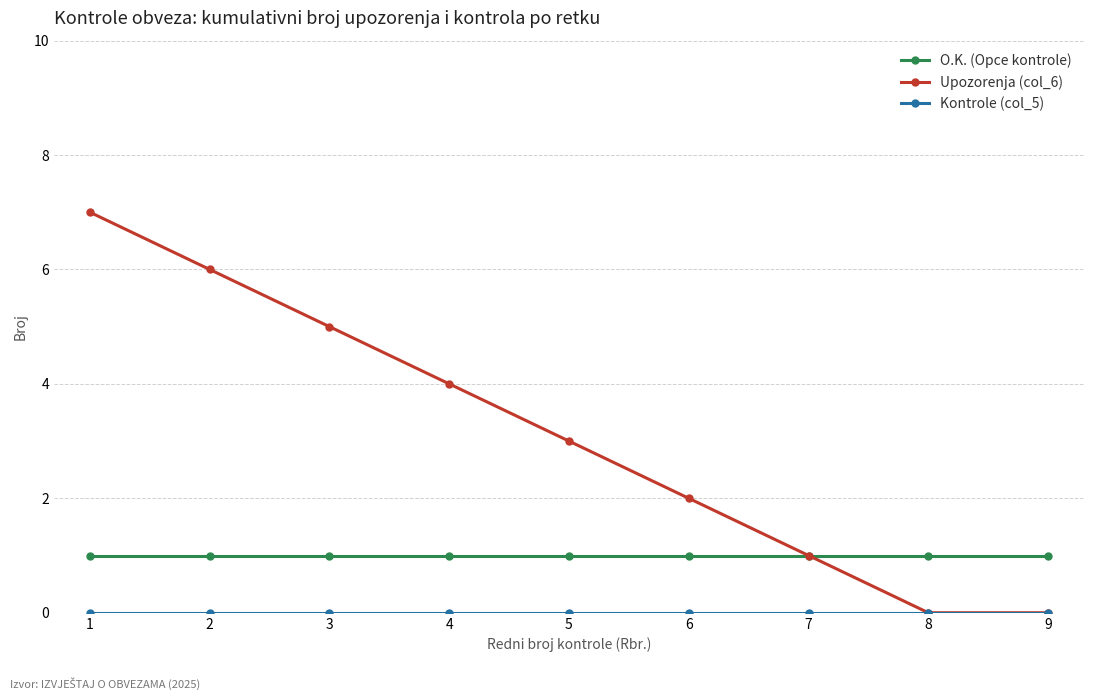

What is the maximum value shown in the chart?

7